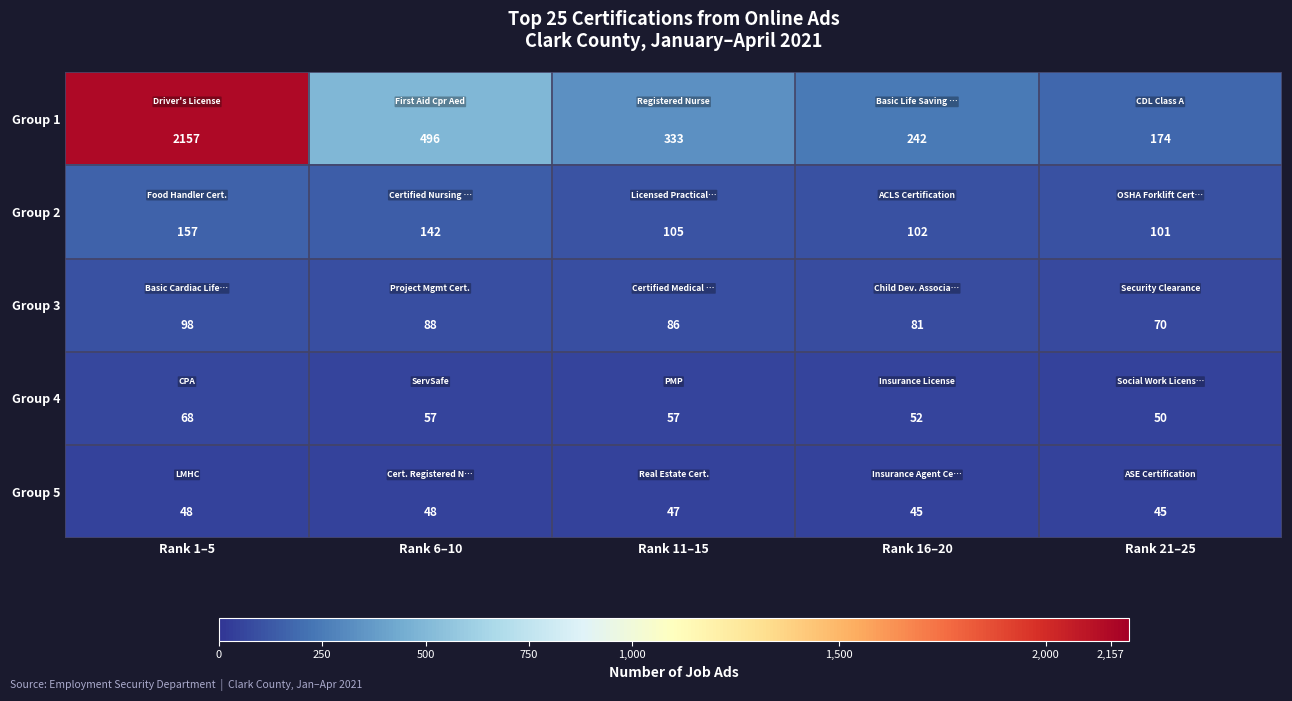

At Rank 6–10, list the series in order from largest to smallest.

Group 1, Group 2, Group 3, Group 4, Group 5